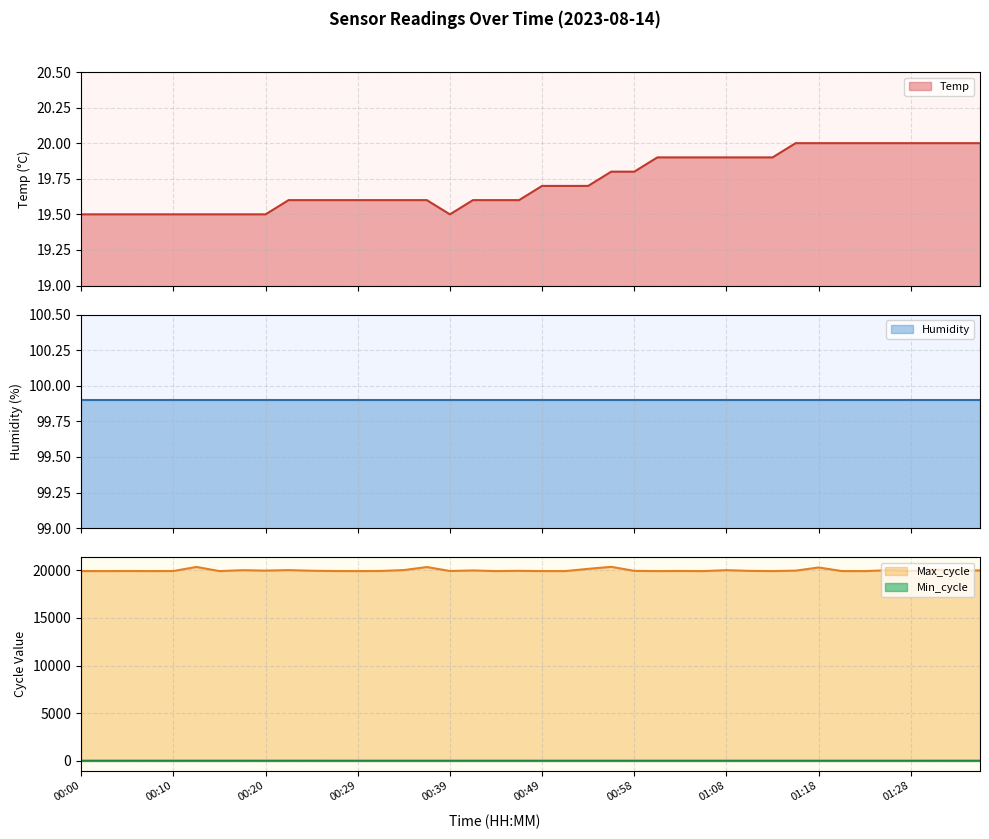

True or false: Max_cycle and Min_cycle intersect in this chart.

False